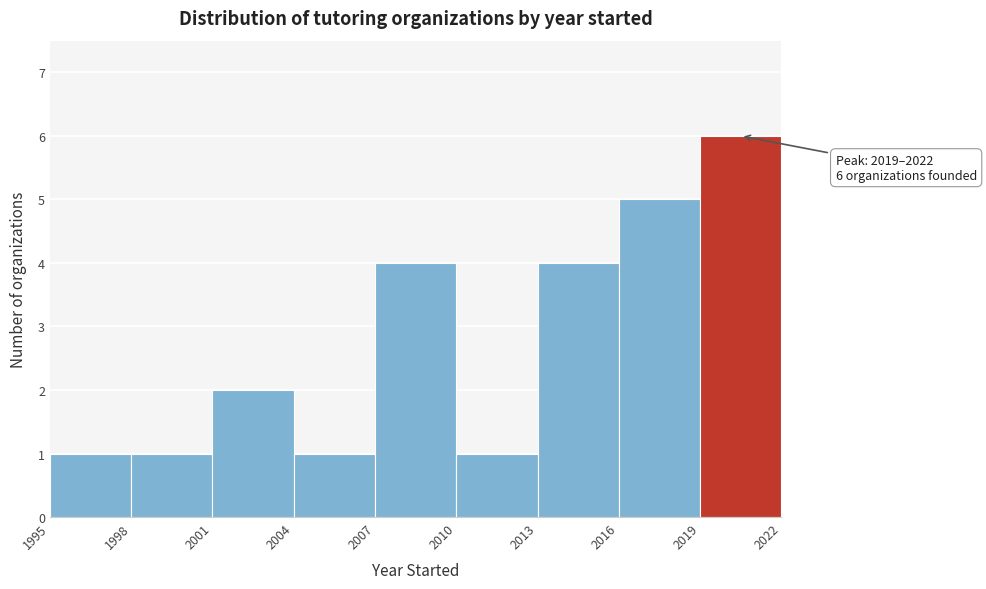

Over which range of the x-axis is the bar tallest?

2019 to 2022